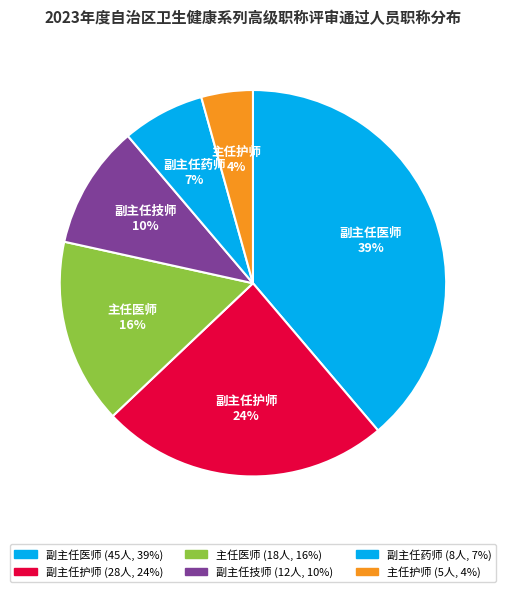

To the nearest percent, what is the average slice percentage?

17%